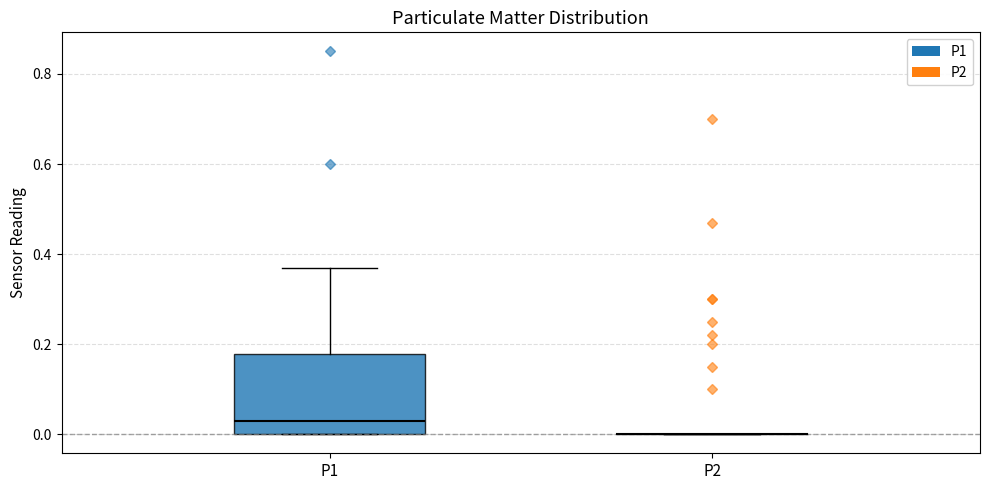

Where is the lower edge of the box for P1 on the y-axis? The values are not printed on the chart, so give them approximately, as read against the axis.

0.00